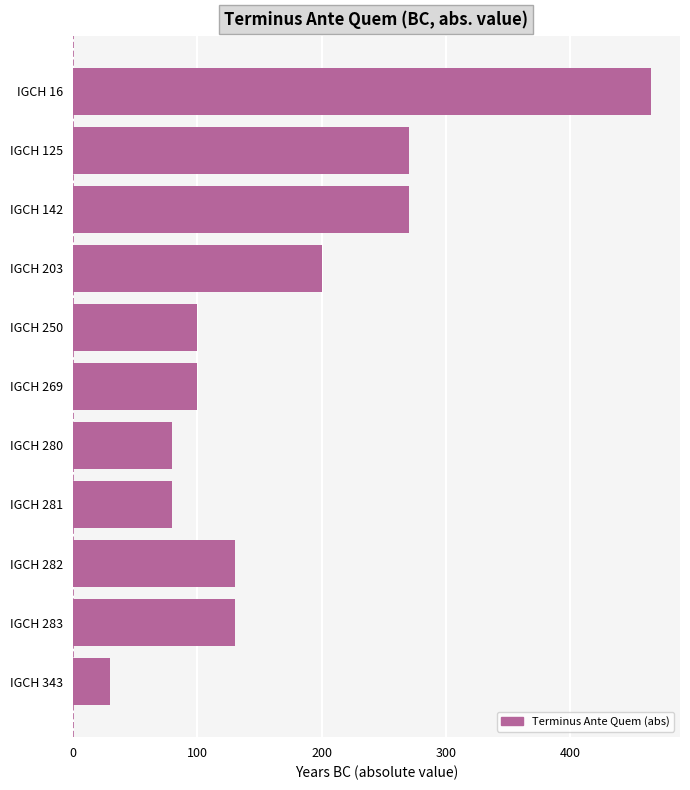

What is the sum of all values?

1855